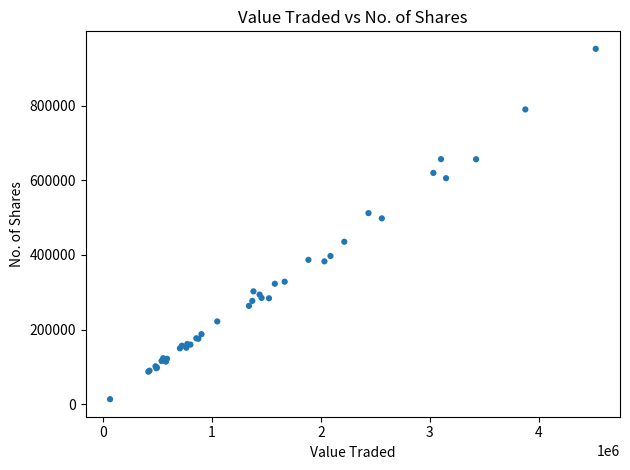

What Y value in the scatter plot is closest to 482942?

498181